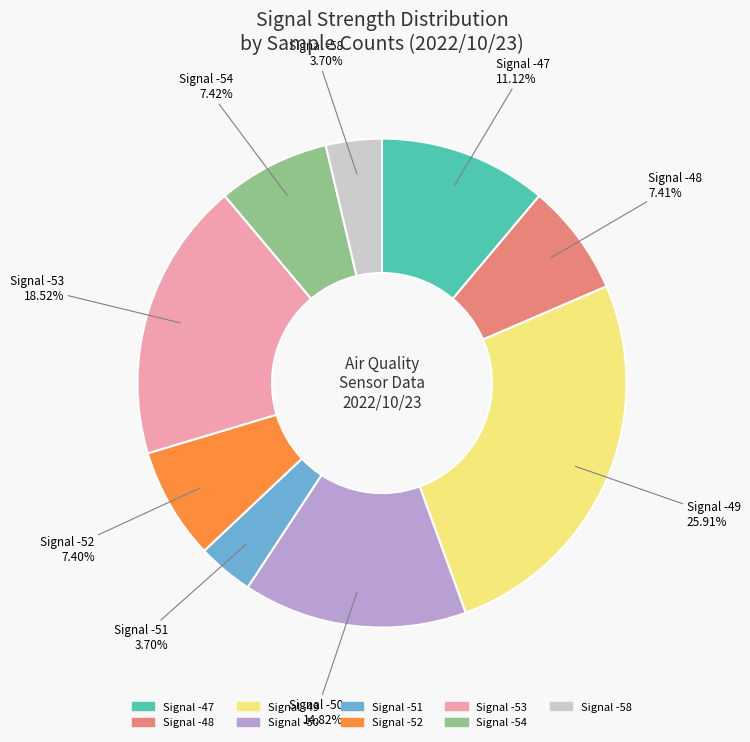

How many segments does this pie chart have?

9